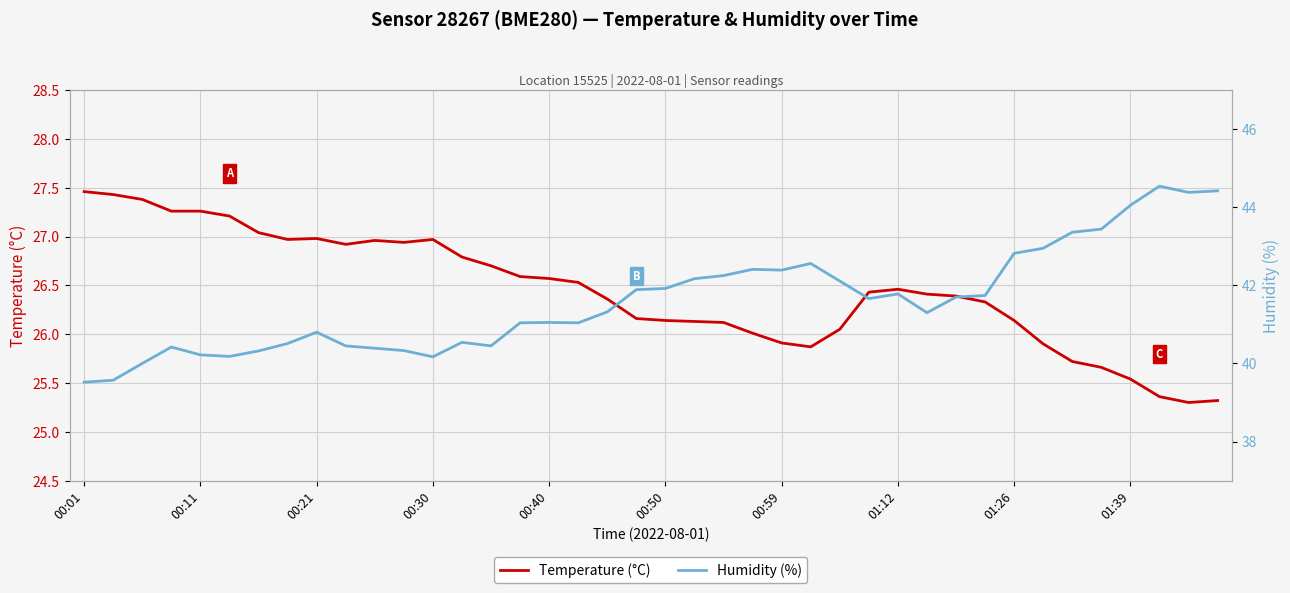

What is the average value of the Humidity (%) series?

41.6